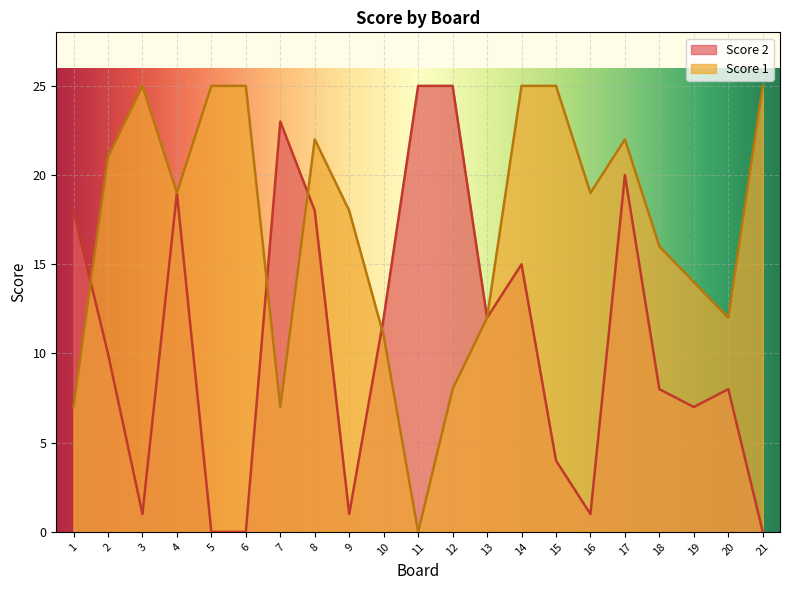

What is the spread (max minus min) of values at 18?

8